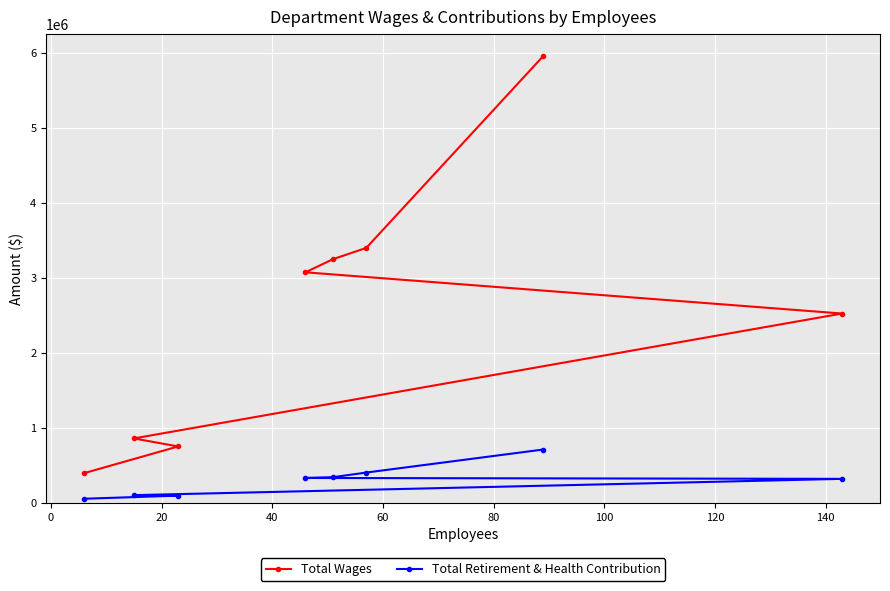

What is the average value of the Total Retirement & Health Contribution series?

295019